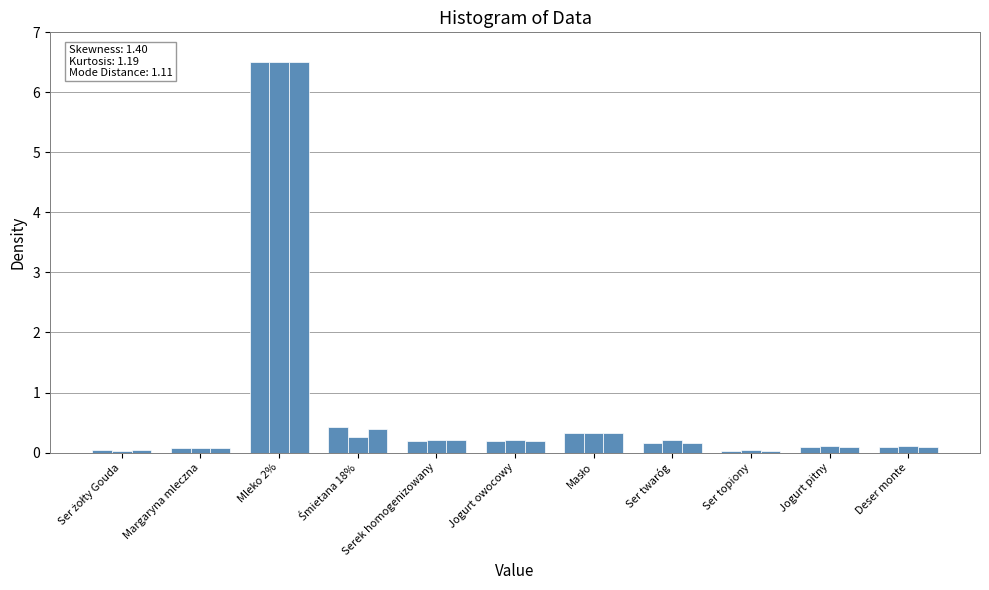

Which has a higher value, Jogurt pitny or Deser monte?

Jogurt pitny